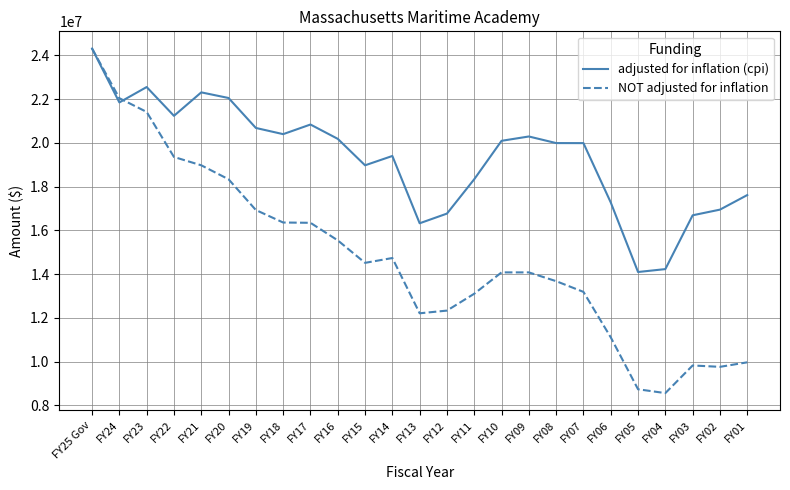

Which series has the largest total across all categories?

adjusted for inflation (cpi)